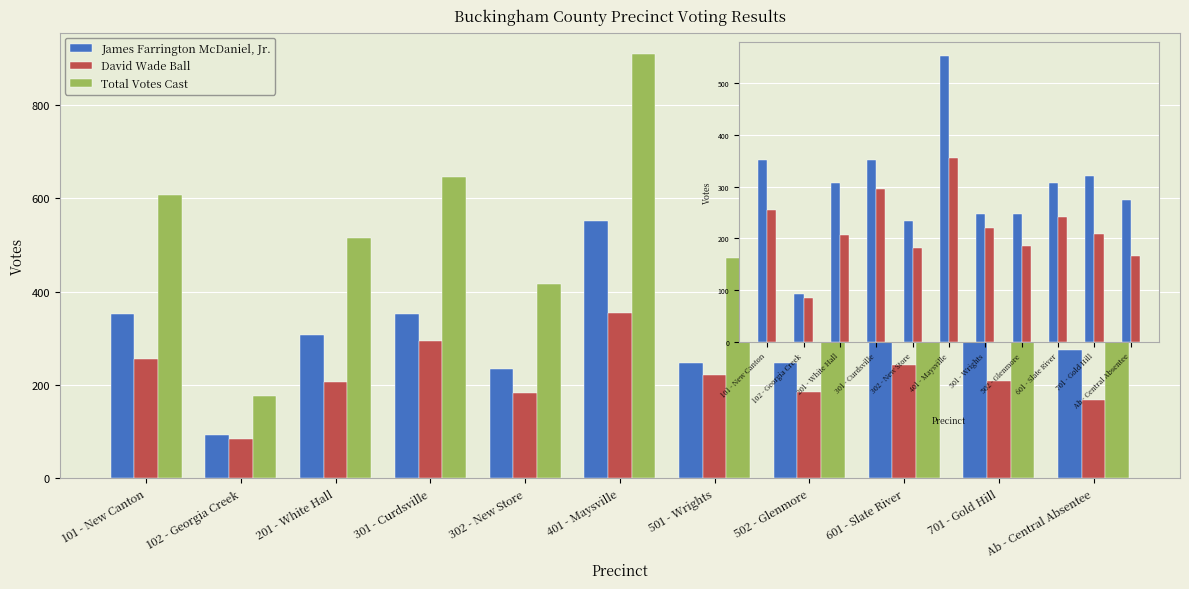

What are all the series names shown in the legend?

James Farrington McDaniel, Jr., David Wade Ball, Total Votes Cast